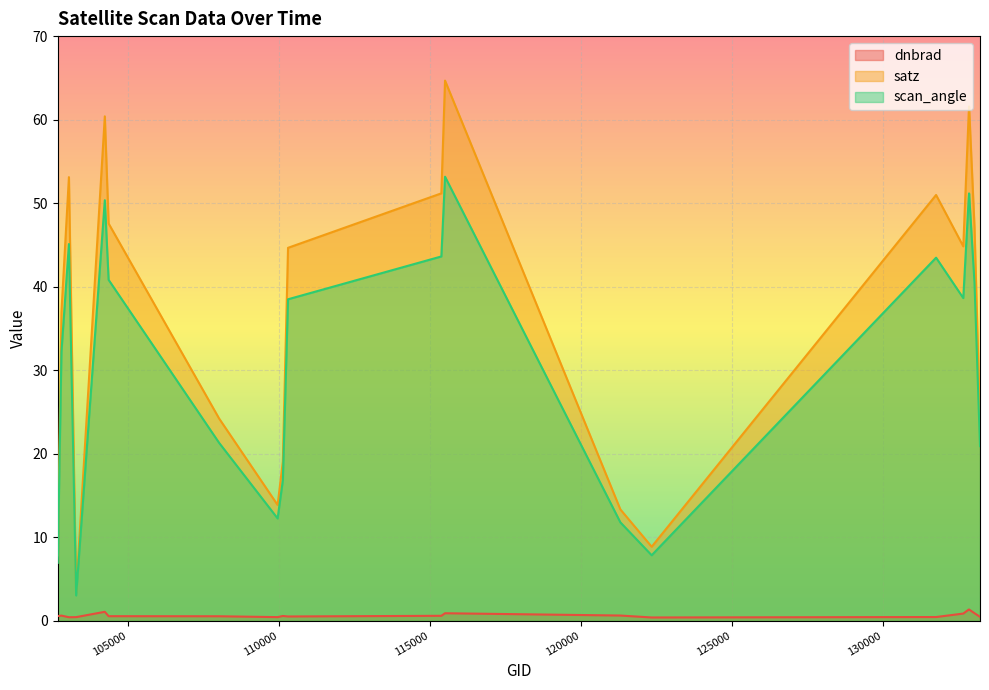

True or false: scan_angle and dnbrad cross at least once.

False